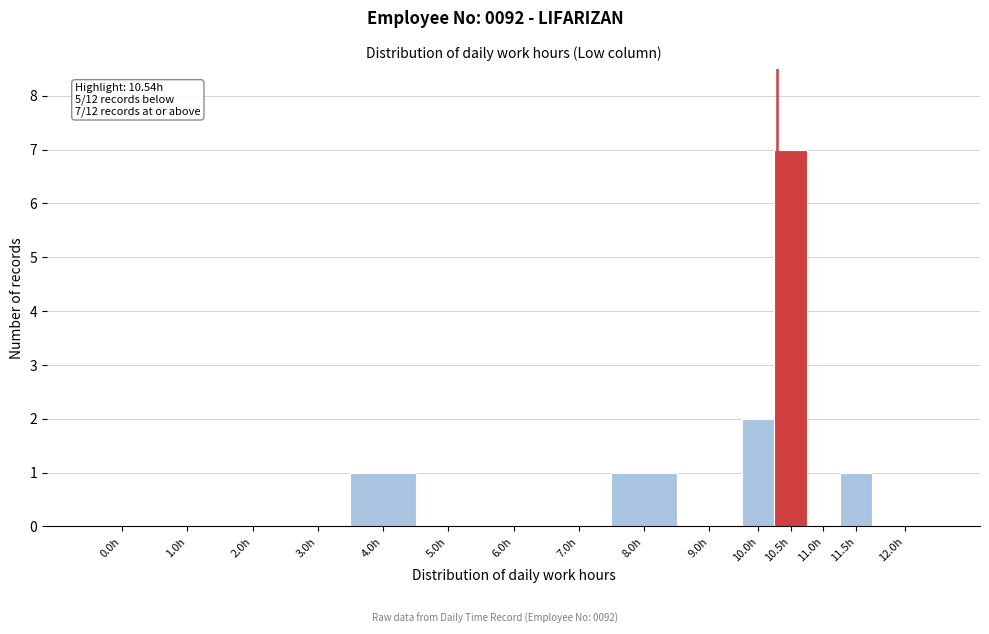

Reading left to right, transcribe all the data shown in this chart.

0.0h=0	1.0h=0	2.0h=0	3.0h=0	4.0h=1	5.0h=0	6.0h=0	7.0h=0	8.0h=1	9.0h=0	10.0h=2	10.5h=7	11.0h=0	11.5h=1	12.0h=0